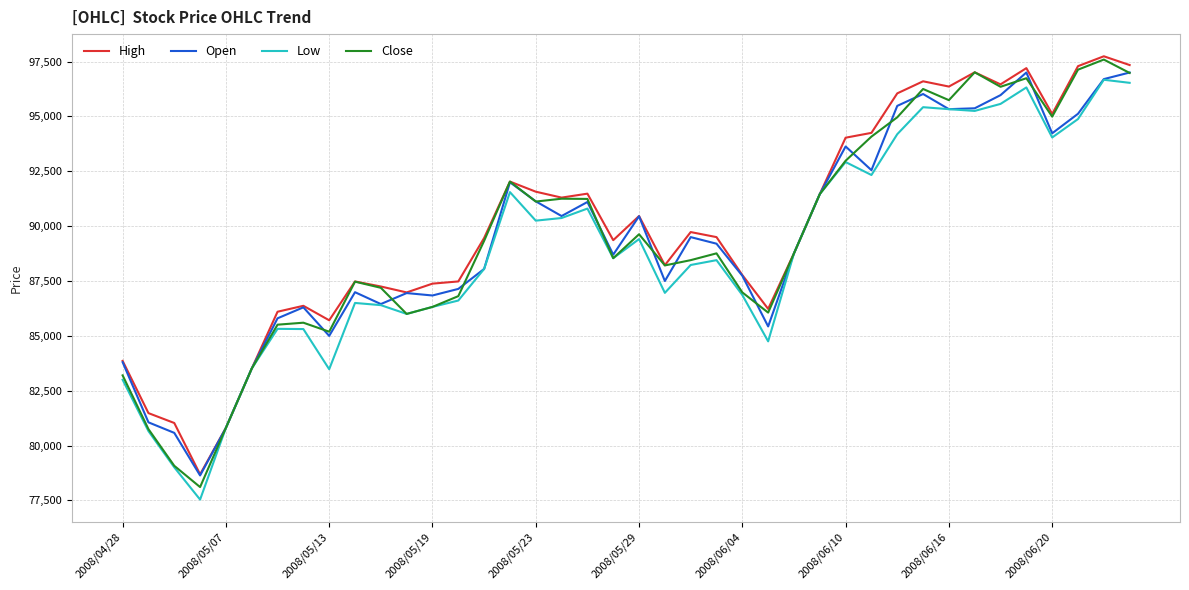

What is the average value of the Open series?

89394